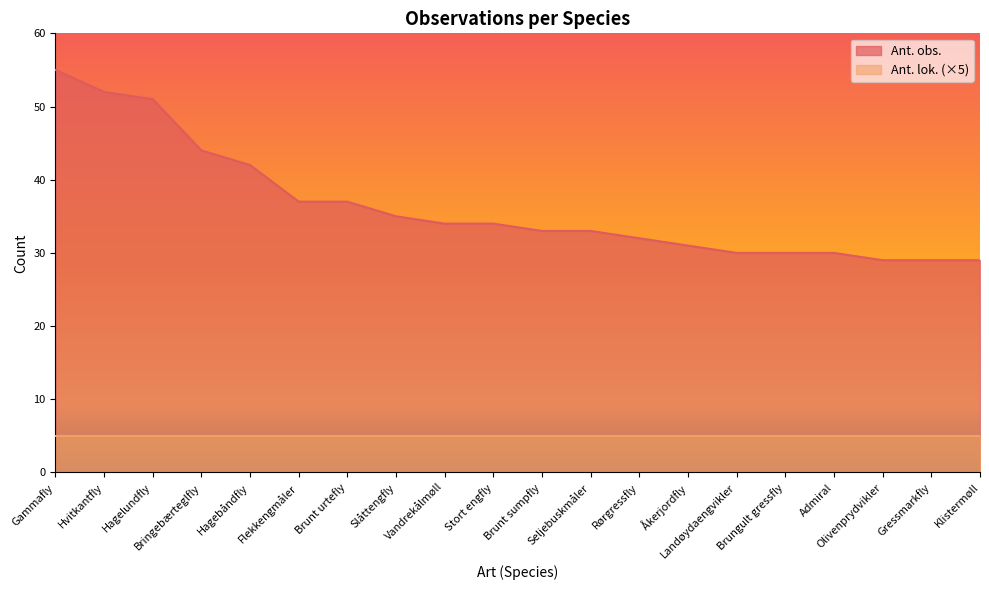

What is the maximum value shown in the chart?

55